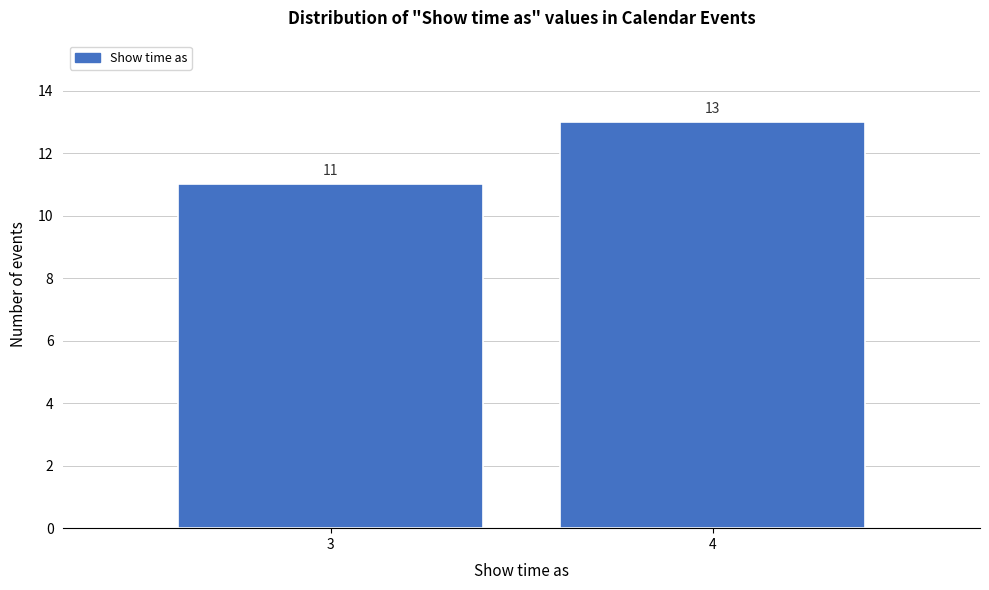

Reading left to right, extract all data points from this chart.

3=11	4=13